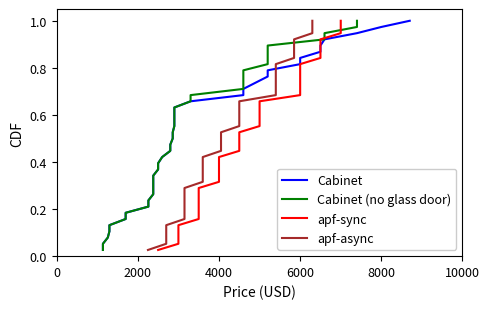

How many lines are shown in the chart?

4